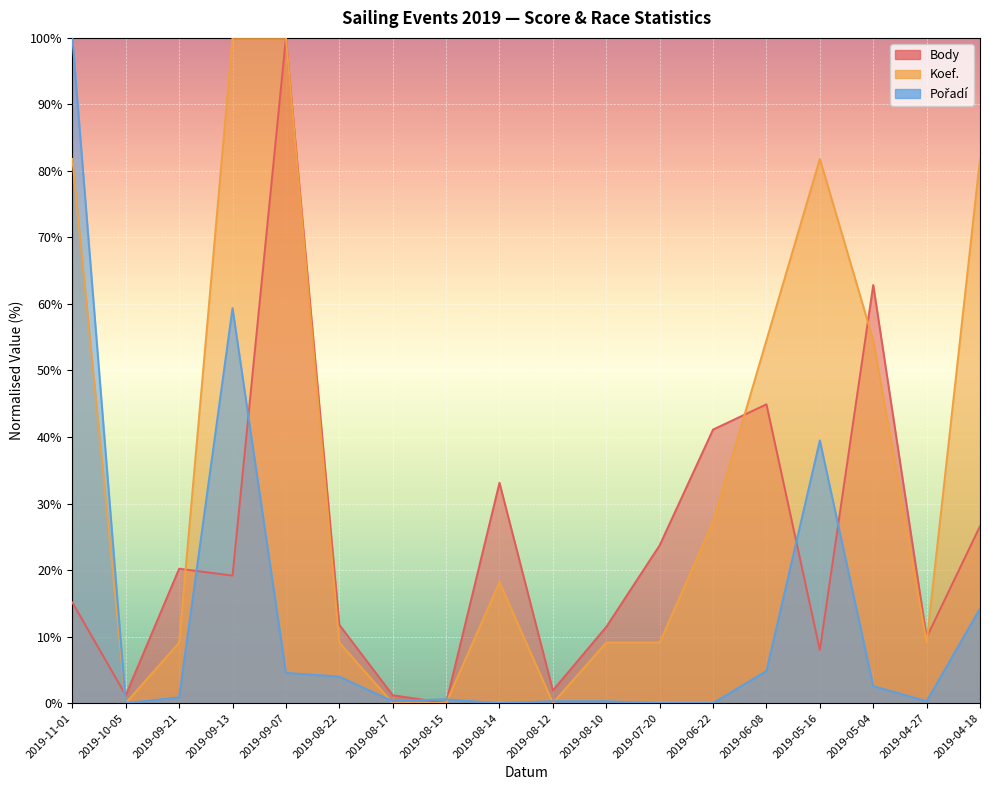

Reading left to right, extract all data points from this chart.

Body: 15.1	1.2	20.2	19.2	100.0	11.8	1.2	0.0	33.1	1.9	11.4	23.7	41.1	44.9	8.0	62.9	9.9	26.6
Koef.: 81.8	0.0	9.1	100.0	100.0	9.1	0.0	0.0	18.2	0.0	9.1	9.1	27.3	54.5	81.8	54.5	9.1	81.8
Pořadí: 100.0	0.0	0.9	59.4	4.5	4.0	0.3	0.6	0.0	0.3	0.3	0.0	0.0	4.8	39.5	2.6	0.3	14.2